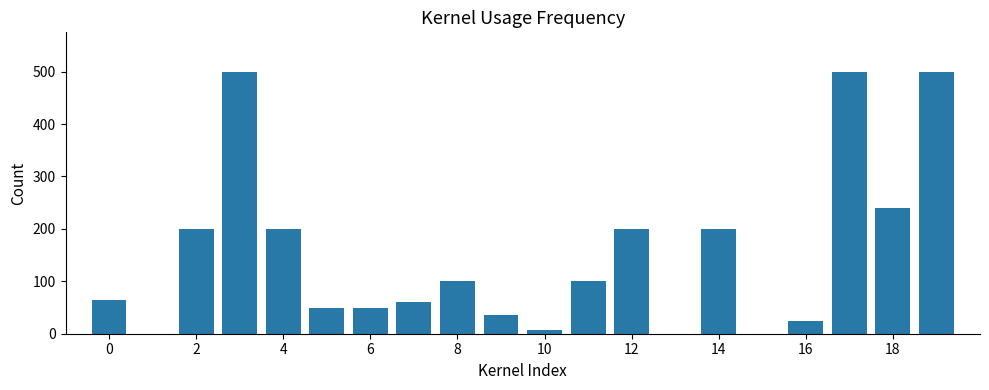

What is the maximum value shown in the chart?

500.0